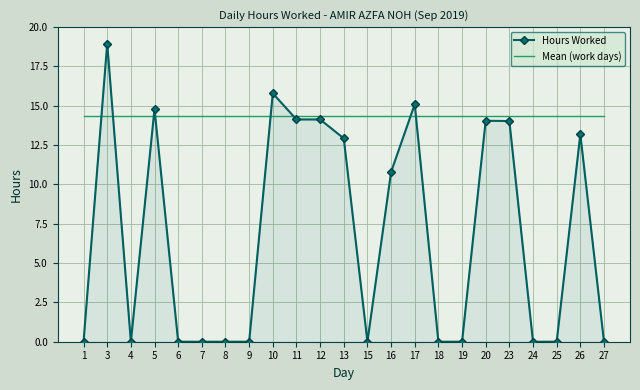

Which series has the widest spread of values?

Hours Worked